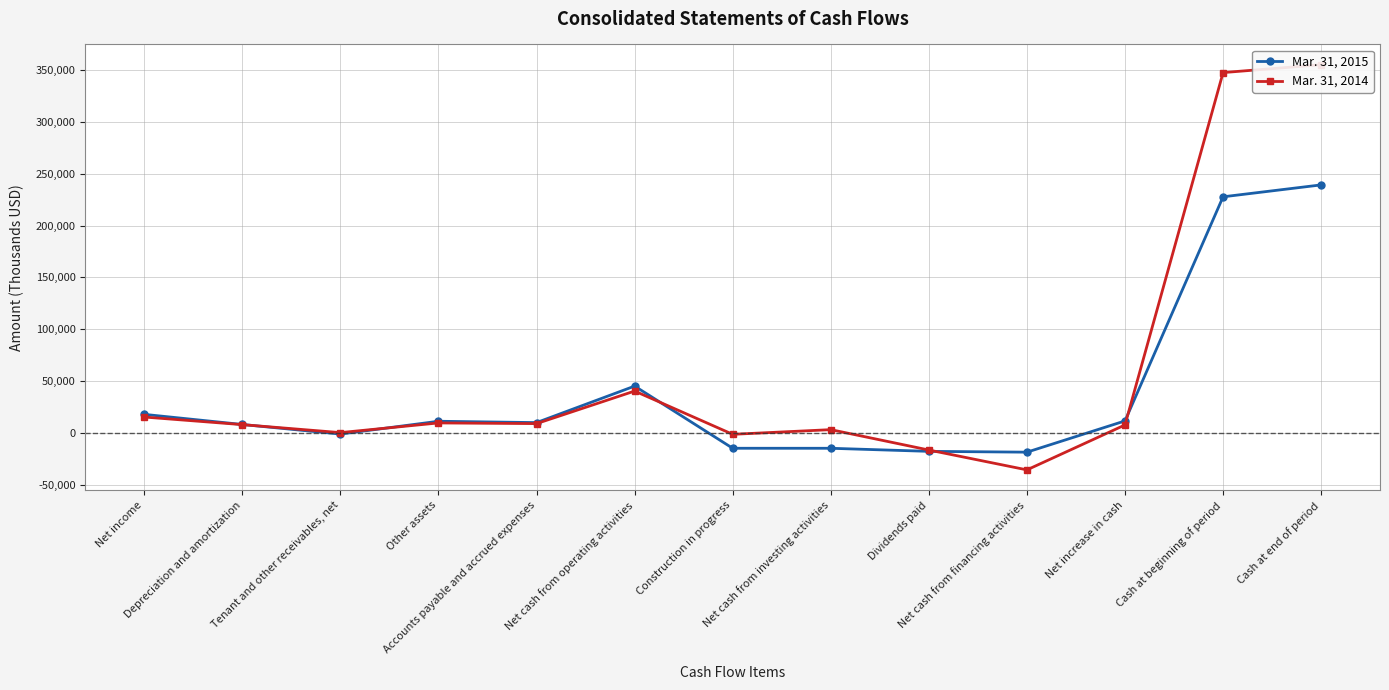

True or false: Mar. 31, 2014 and Mar. 31, 2015 cross at least once.

True